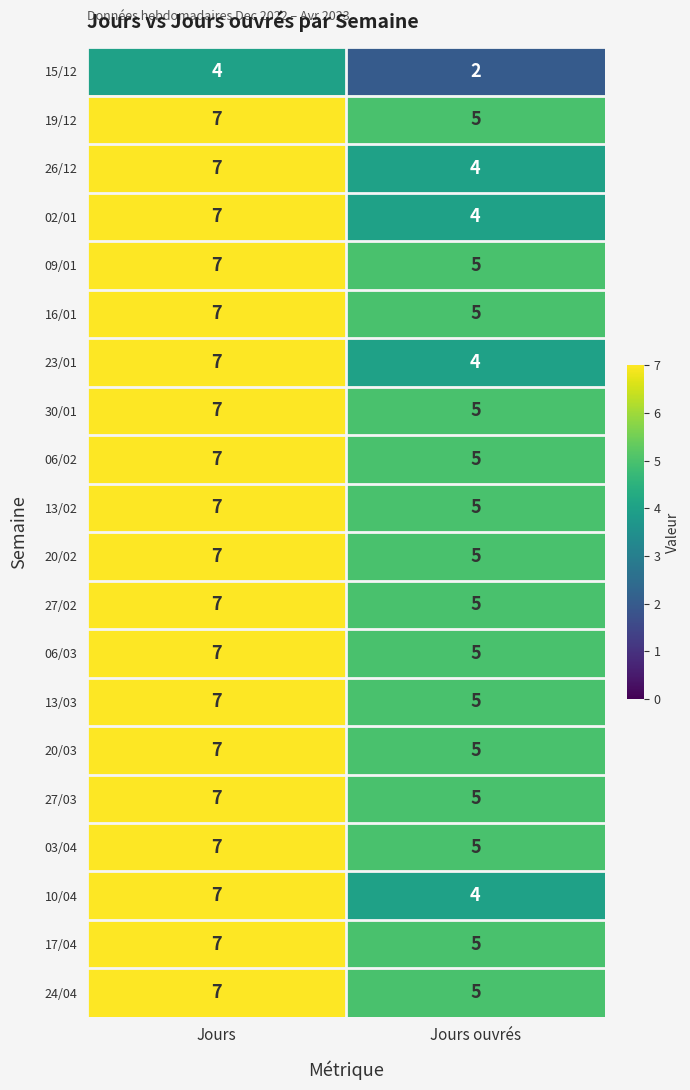

At how many categories does at least one series exceed 4?

2